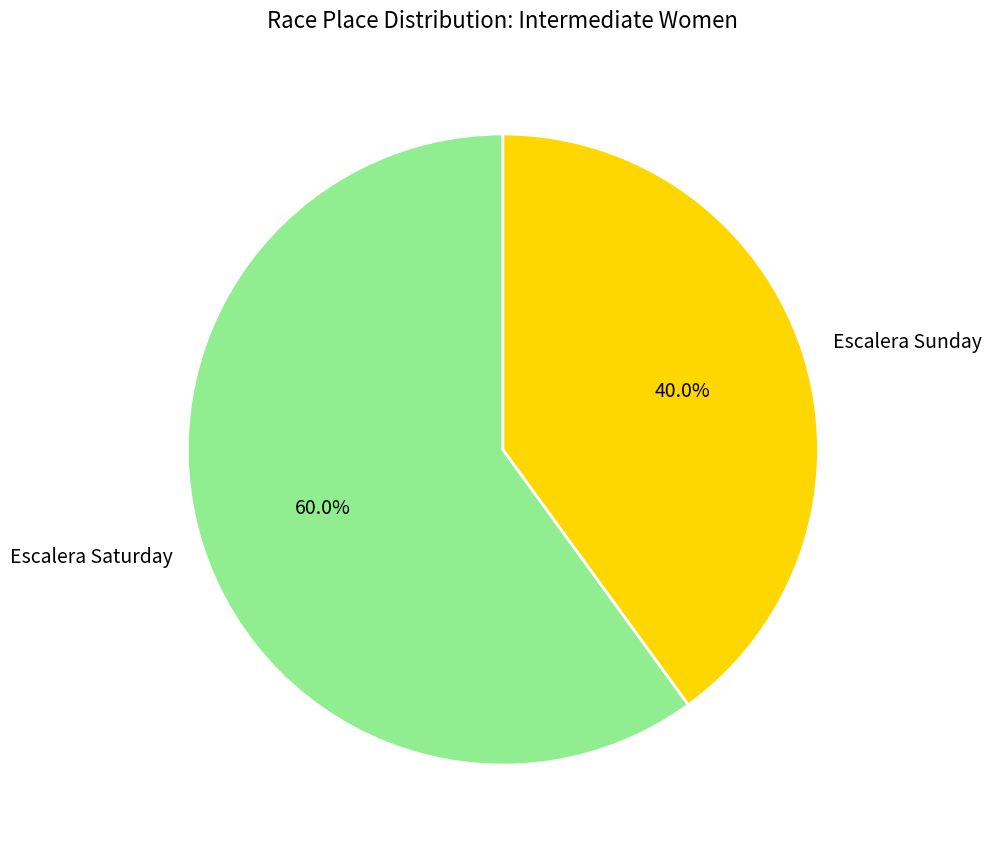

Which category has the smallest portion of the pie?

Escalera Sunday